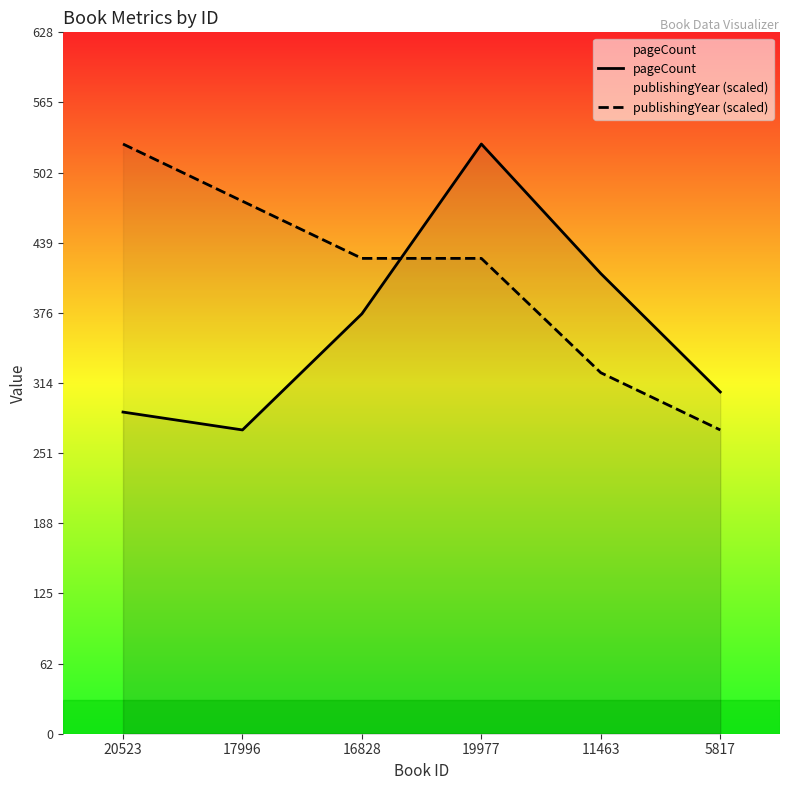

What is the sum of all publishingYear (scaled) values?

2451.2